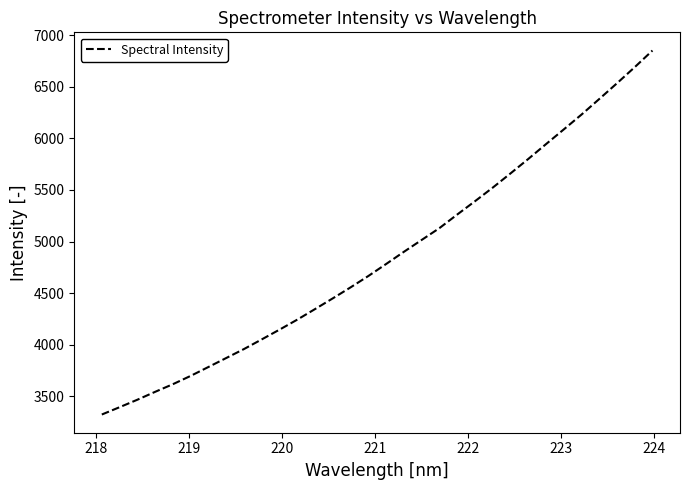

Is this an area chart (filled region under the line)?

No